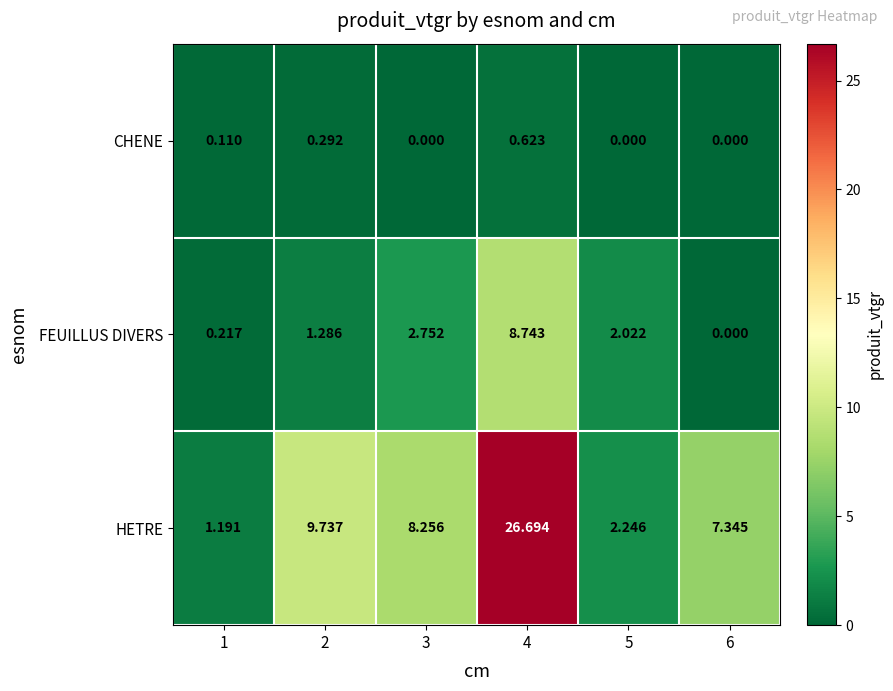

What is the total value across all series at 1?

1.5